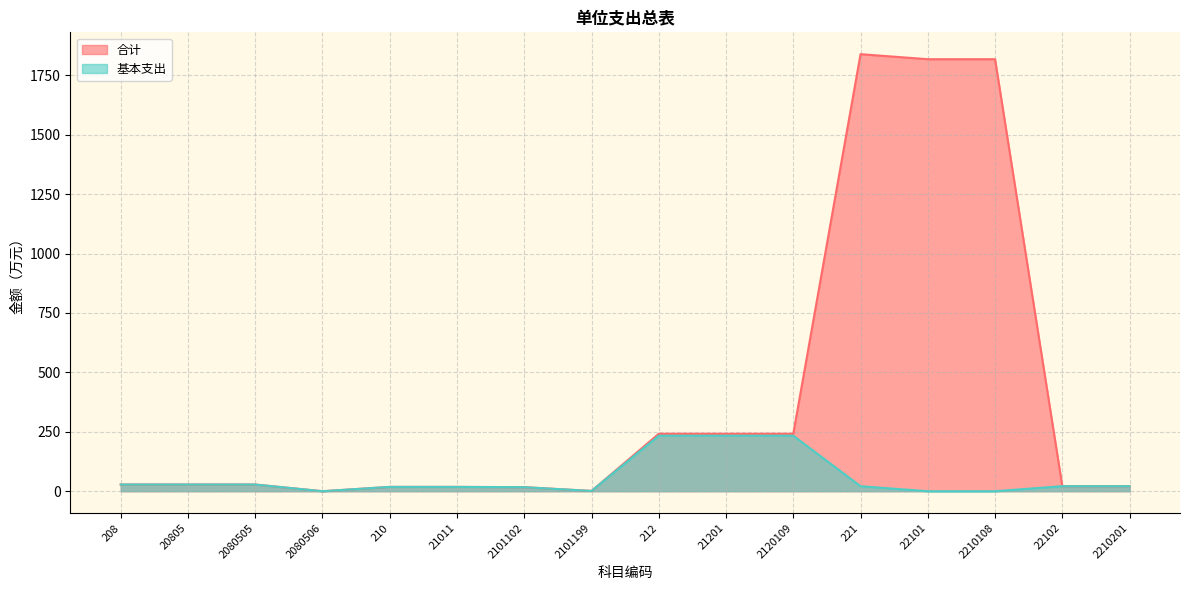

Which label corresponds to the largest value in the chart?

221